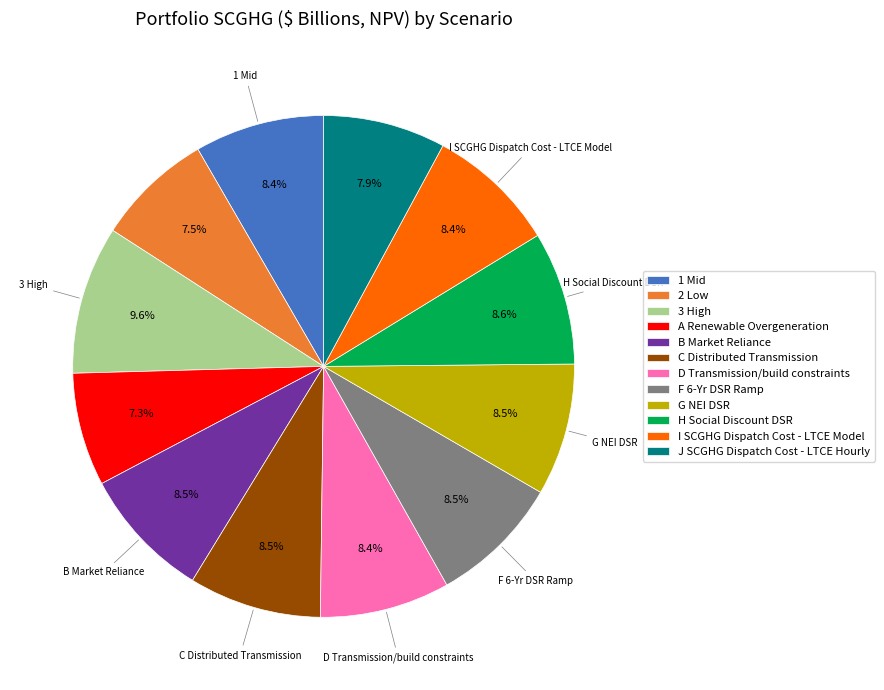

How many slices are in this pie chart?

12